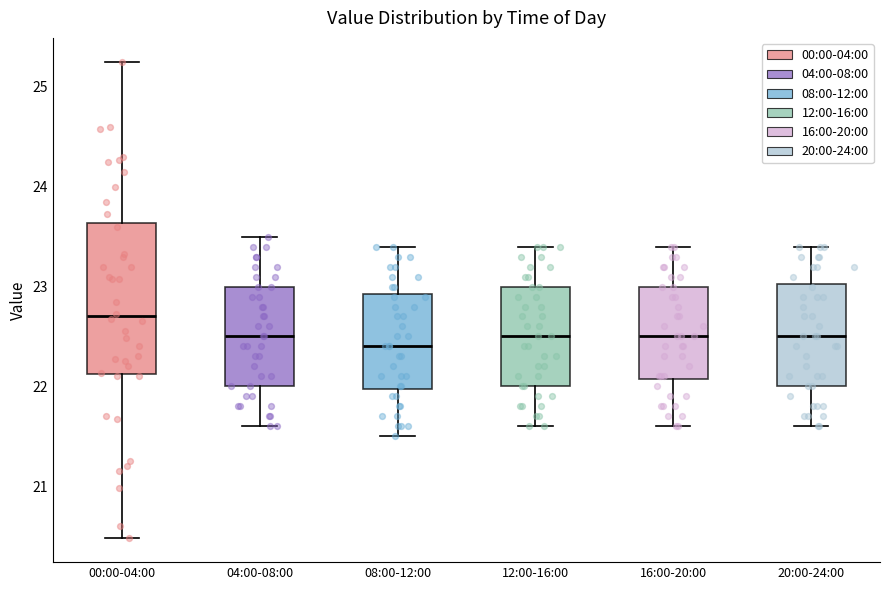

Reading left to right, transcribe this box plot: for each box, give where its median line is, the range the box spans, and where its two whiskers end, as read against the y-axis. The values are not printed on the chart, so give them approximately, as read against the axis.

00:00-04:00: median 22.7, box 22.1 to 23.6, whiskers 20.5 to 25.3
04:00-08:00: median 22.5, box 22.0 to 23.0, whiskers 21.6 to 23.5
08:00-12:00: median 22.4, box 22.0 to 22.9, whiskers 21.5 to 23.4
12:00-16:00: median 22.5, box 22.0 to 23.0, whiskers 21.6 to 23.4
16:00-20:00: median 22.5, box 22.1 to 23.0, whiskers 21.6 to 23.4
20:00-24:00: median 22.5, box 22.0 to 23.0, whiskers 21.6 to 23.4